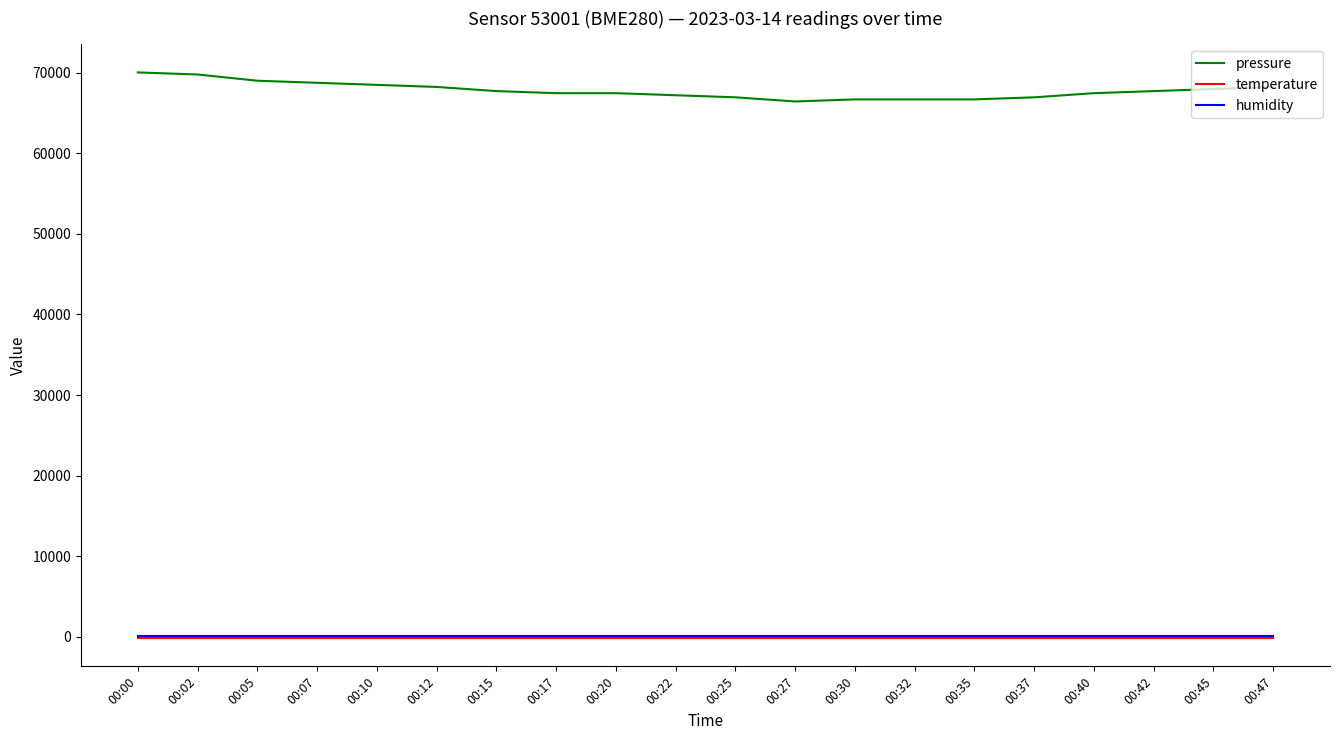

True or false: pressure and humidity cross at least once.

False